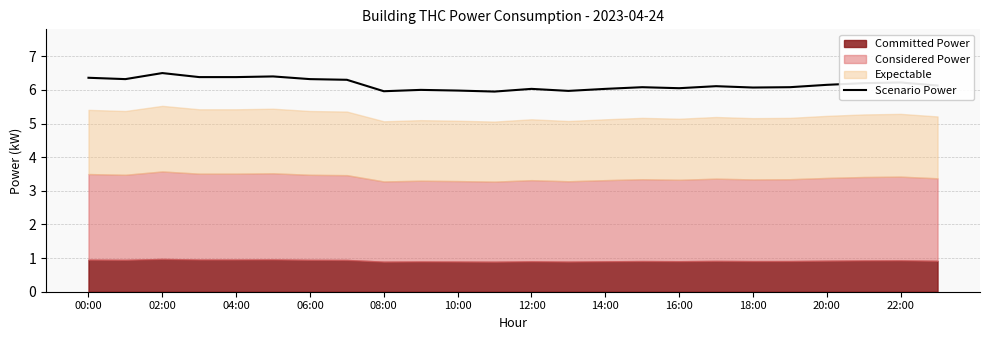

What is the minimum value for Scenario Power?

6.0